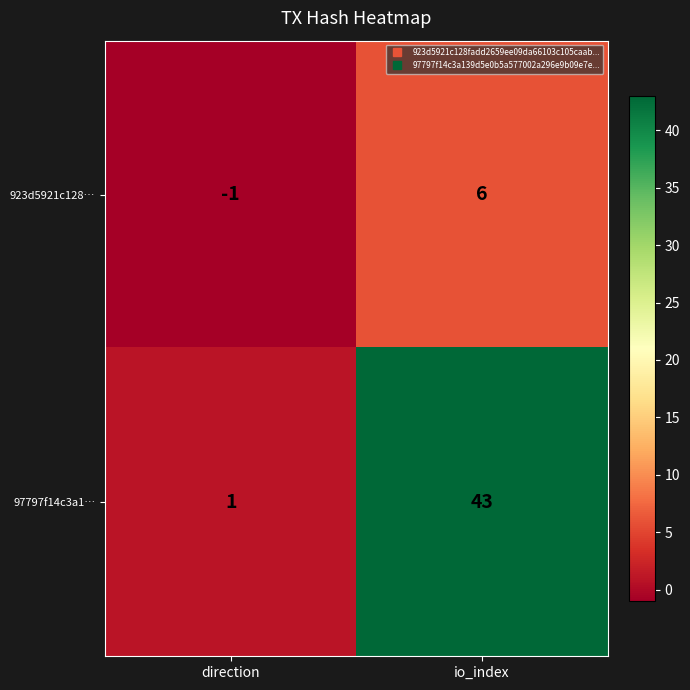

True or false: 97797f14c3a1… has a value of 1 at direction.

True